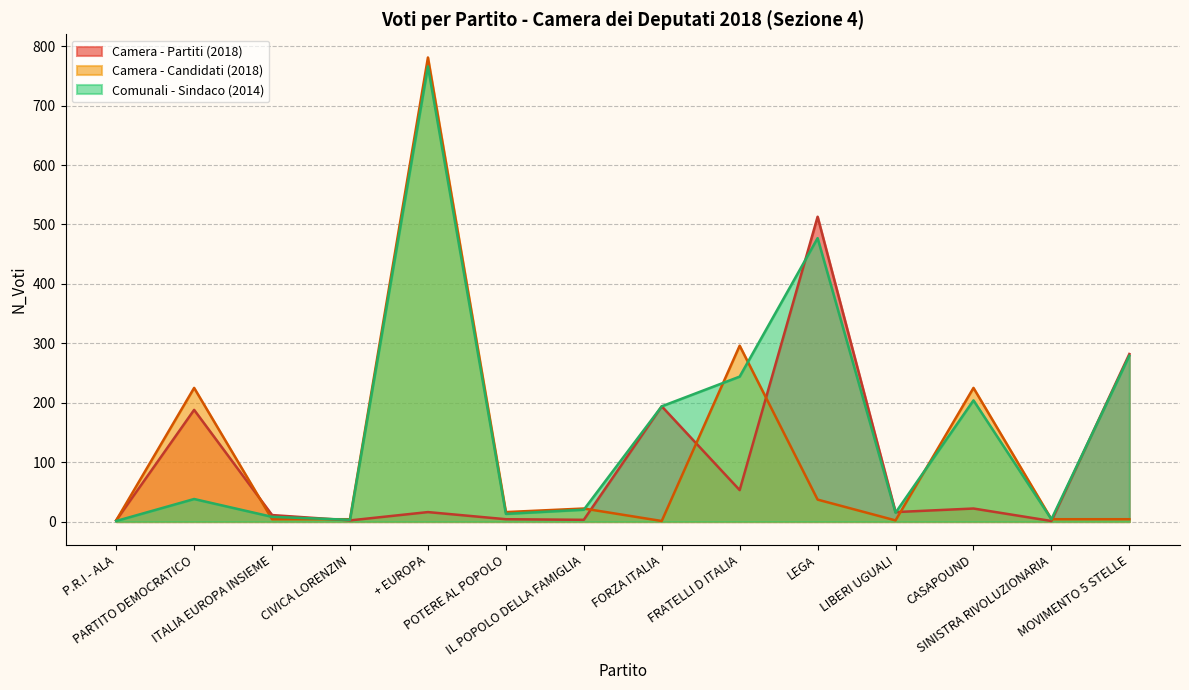

Is the value of LEGA at IL POPOLO DELLA FAMIGLIA greater than the value of MOVIMENTO 5 STELLE at CIVICA LORENZIN?

No